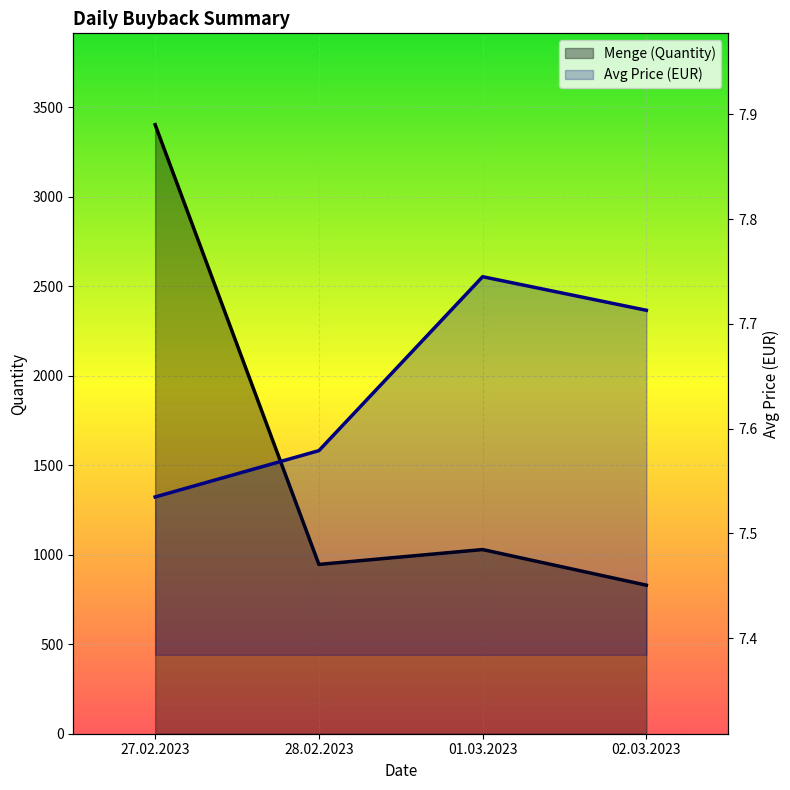

At which label is Avg Price closest to 7?

27.02.2023